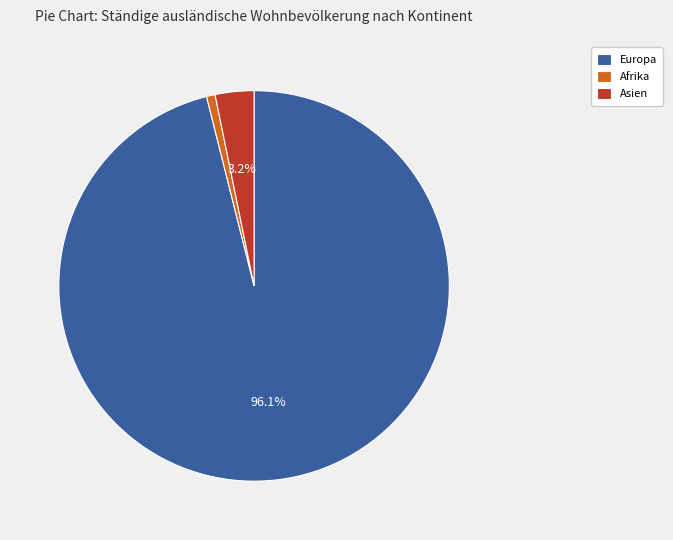

To the nearest percent, what percentage of the pie is Asien?

3%